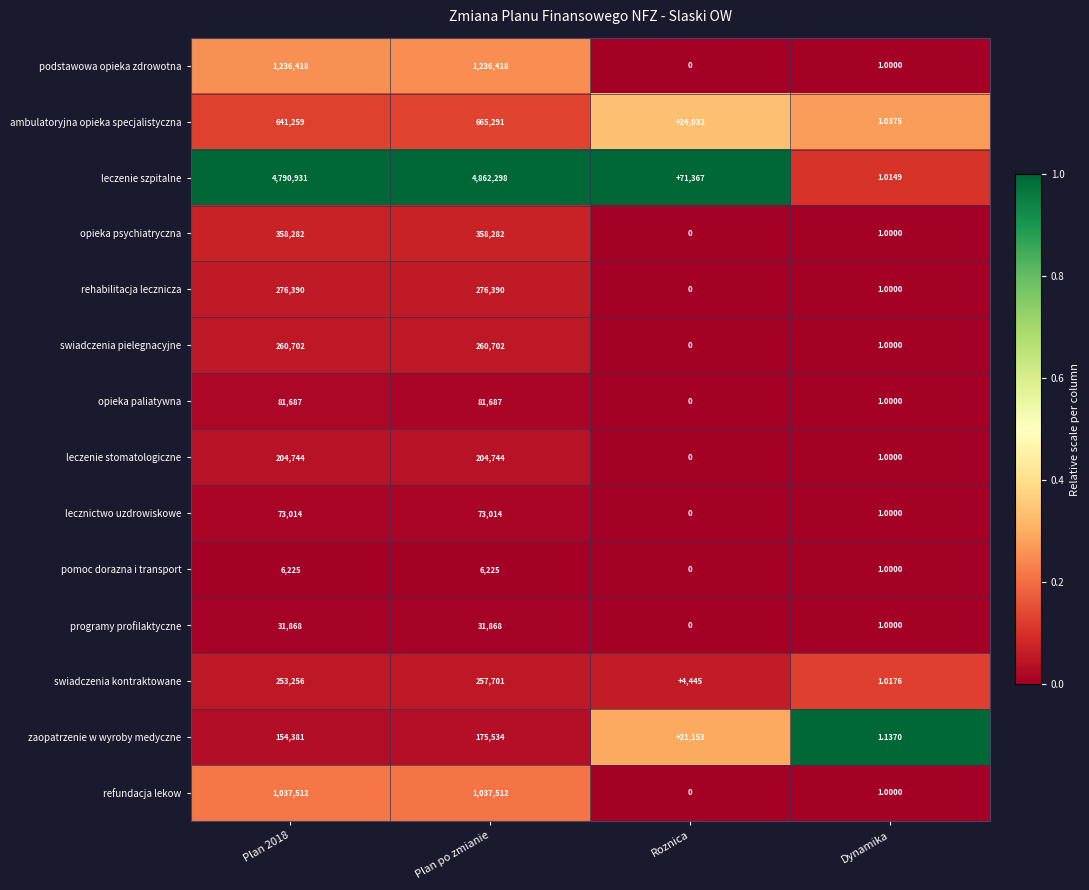

At which label does opieka psychiatryczna reach its minimum?

Roznica